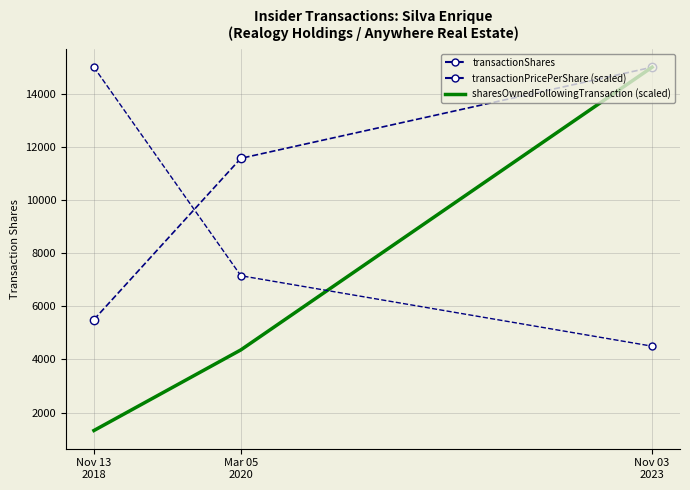

What is the sum of the sharesOwnedFollowingTransaction (scaled) values at Mar 05
2020 and Nov 13
2018?

5683.9